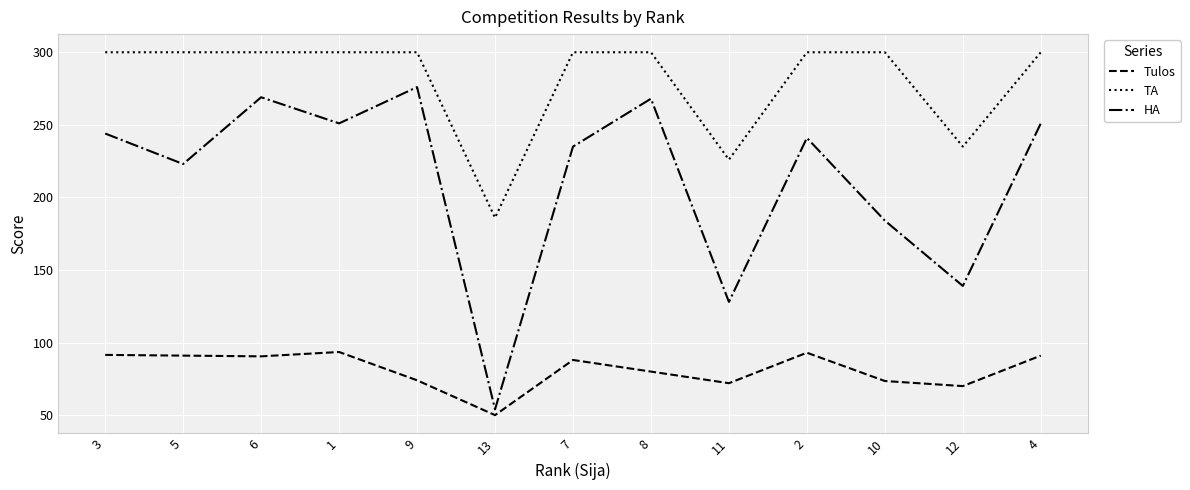

What is the minimum value shown in the chart?

50.0